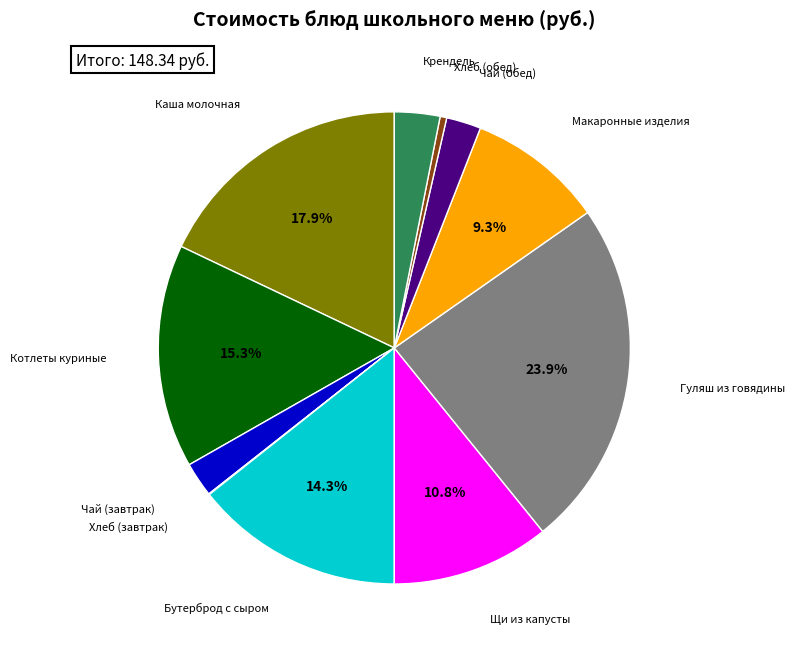

Does any single category account for the majority?

No